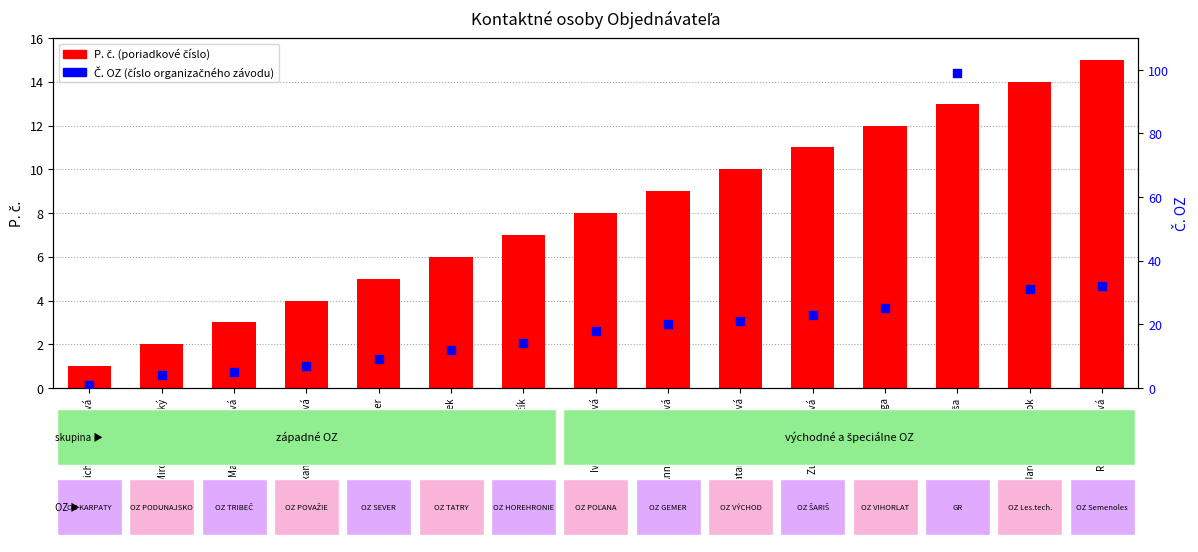

At which category is the sum across all series the highest?

Vladimír Riša